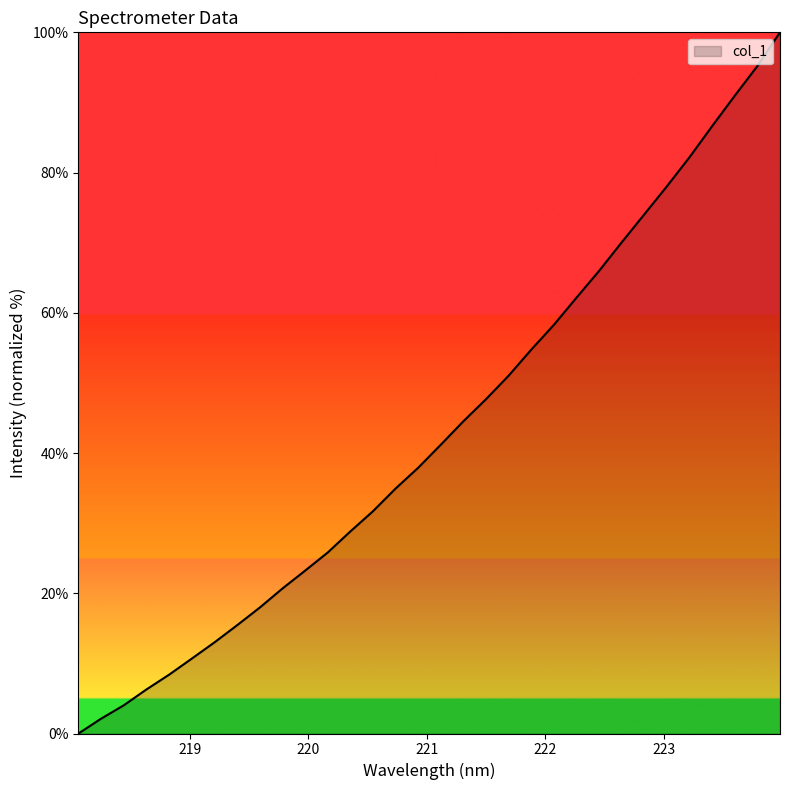

What is the maximum value shown in the chart?

100.0